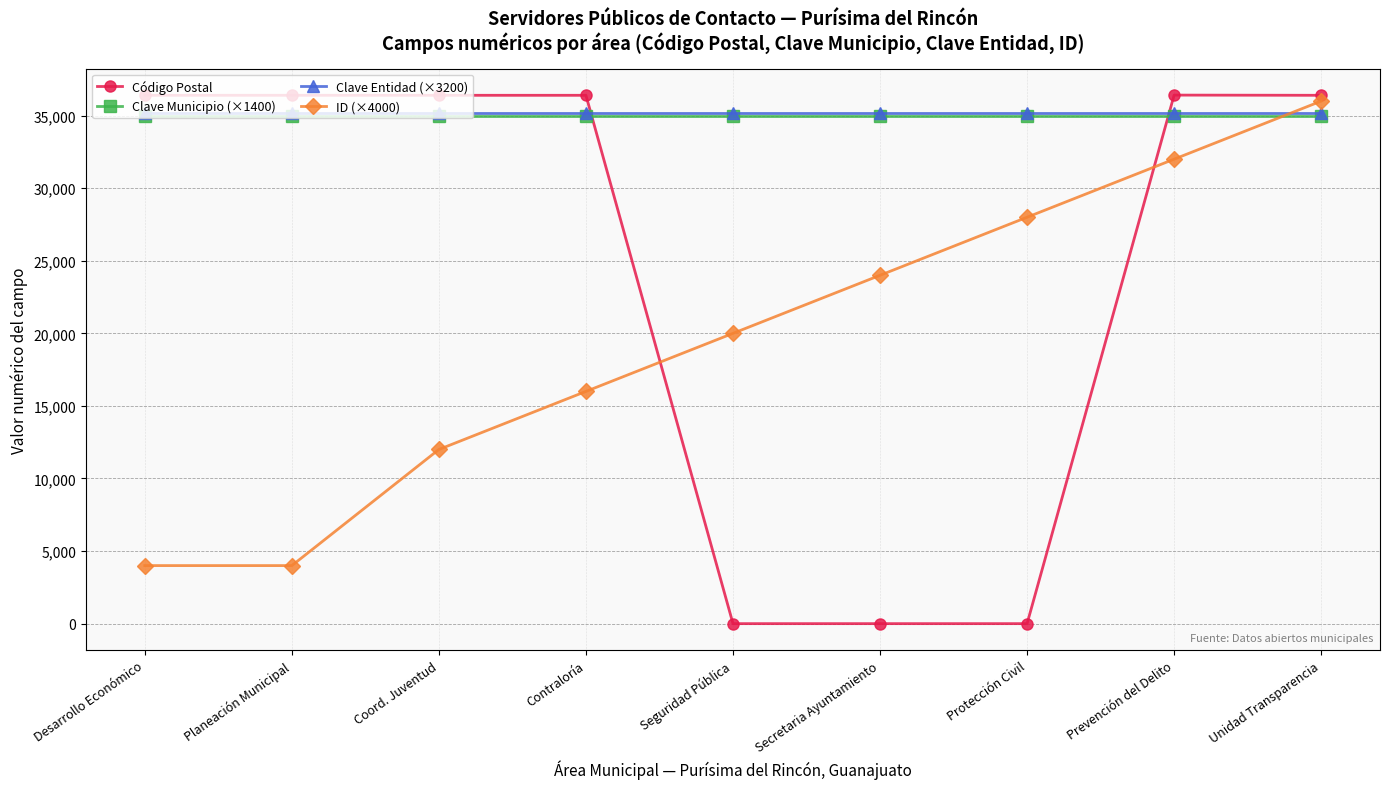

The value of Clave Entidad (×3200) at Prevención del Delito is 35200. True or false?

True